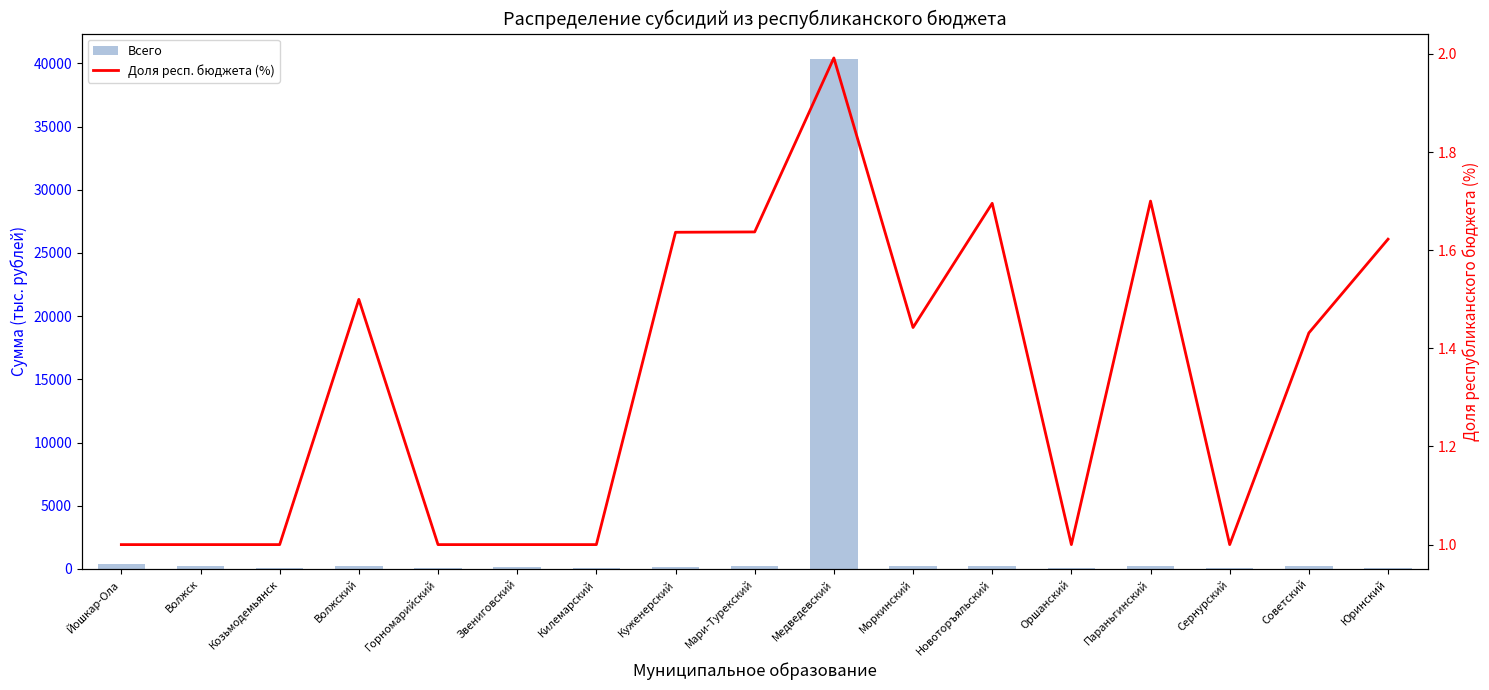

Reading left to right, extract all data points from this chart.

Всего: Йошкар-Ола=355.1	Волжск=254.5	Козьмодемьянск=96.8	Волжский=204.2	Горномарийский=97.9	Звениговский=192.5	Килемарский=56.2	Куженерский=160.3	Мари-Турекский=240.2	Медведевский=40339.2	Моркинский=230.6	Новоторъяльский=220.0	Оршанский=61.5	Параньгинский=218.6	Сернурский=109.5	Советский=236.5	Юринский=82.0
Доля респ. бюджета (%): Йошкар-Ола=1.0	Волжск=1.0	Козьмодемьянск=1.0	Волжский=1.5	Горномарийский=1.0	Звениговский=1.0	Килемарский=1.0	Куженерский=1.6	Мари-Турекский=1.6	Медведевский=2.0	Моркинский=1.4	Новоторъяльский=1.7	Оршанский=1.0	Параньгинский=1.7	Сернурский=1.0	Советский=1.4	Юринский=1.6